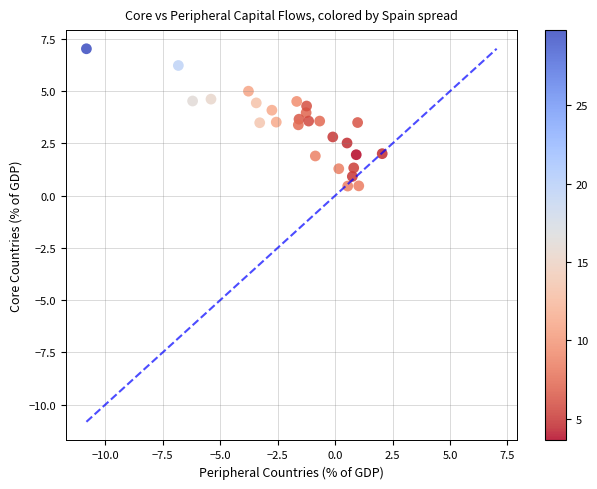

What is the range of Y values (max minus min)?

6.6